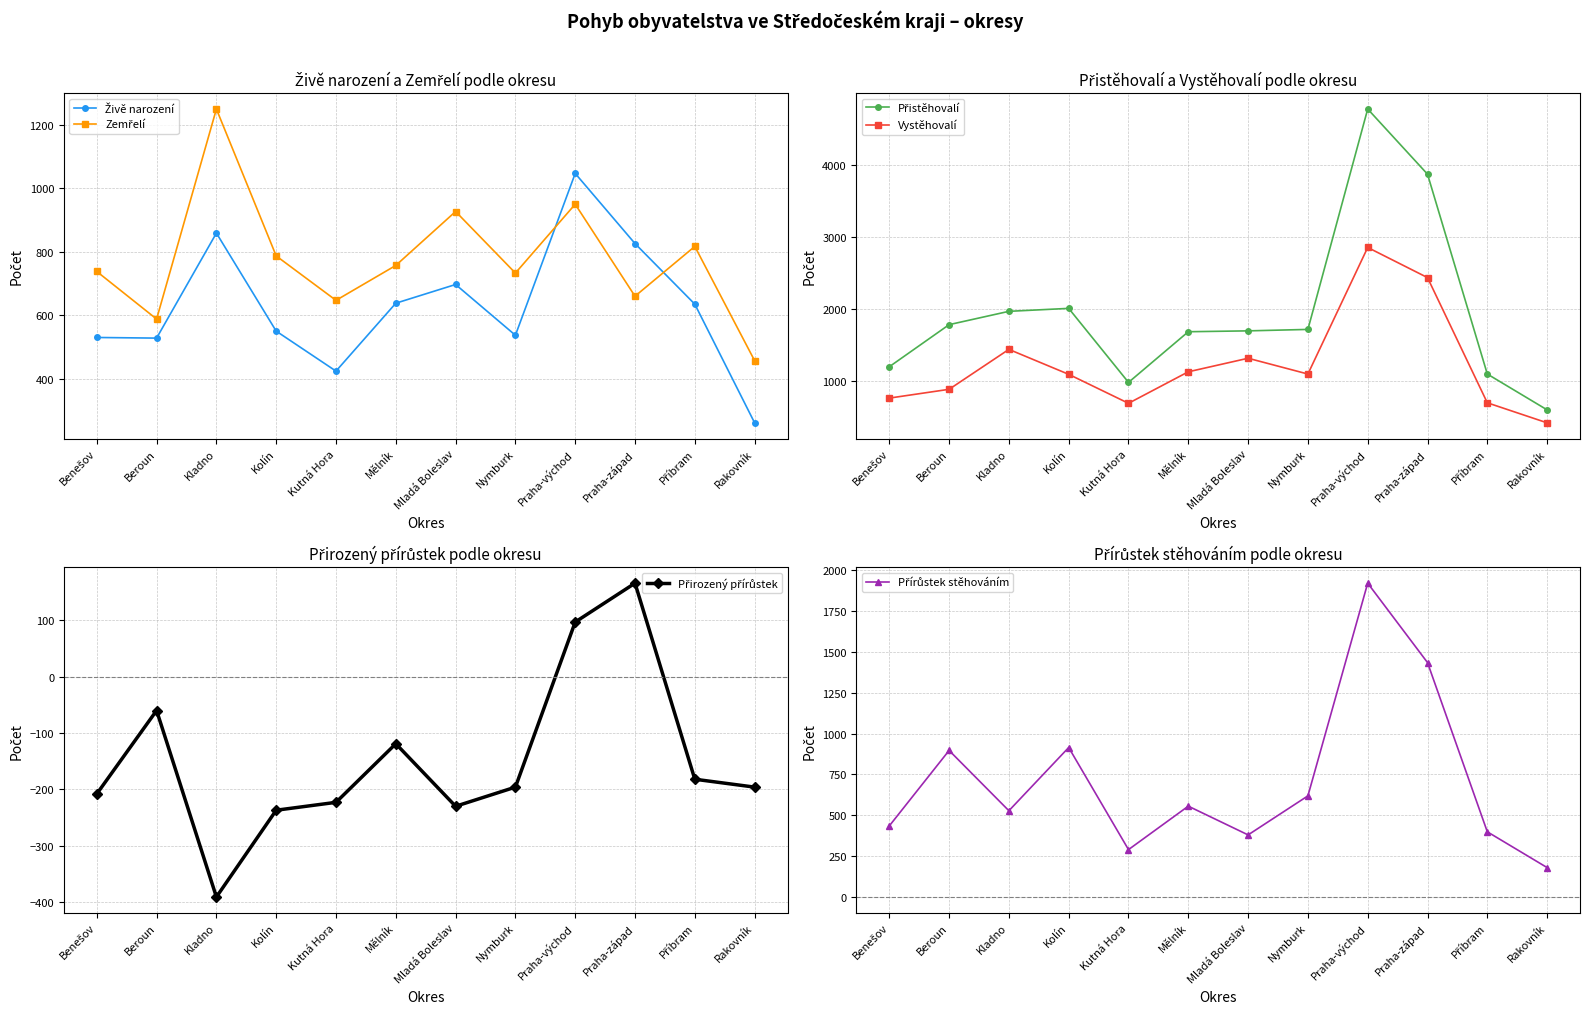

Where is the first local minimum for Přistěhovalí?

Kutná Hora